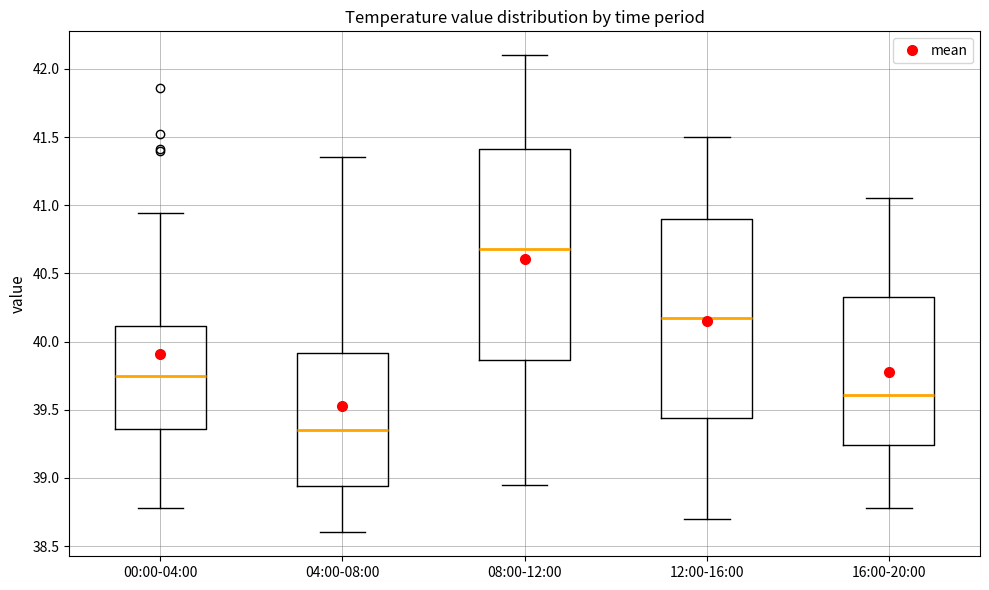

Where is the upper edge of the box for 08:00-12:00 on the y-axis? The values are not printed on the chart, so give them approximately, as read against the axis.

41.40